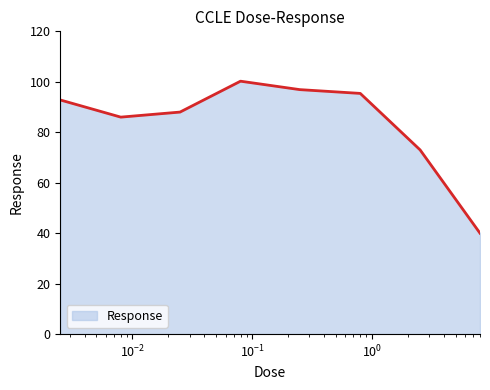

True or false: the data has more than 2 interior local peaks.

False